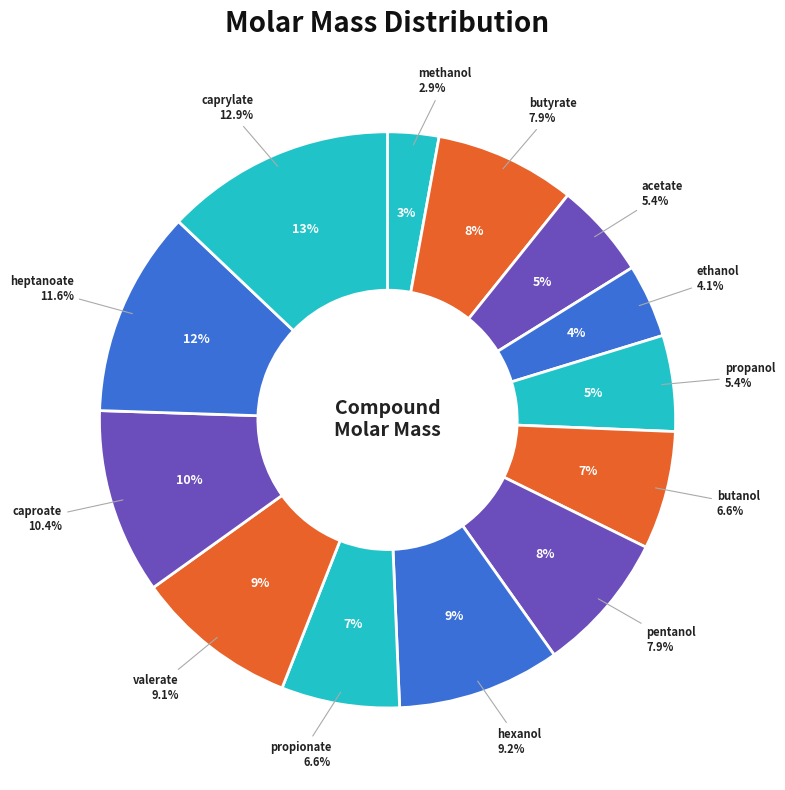

What percentage is the propionate slice, to the nearest percent?

7%